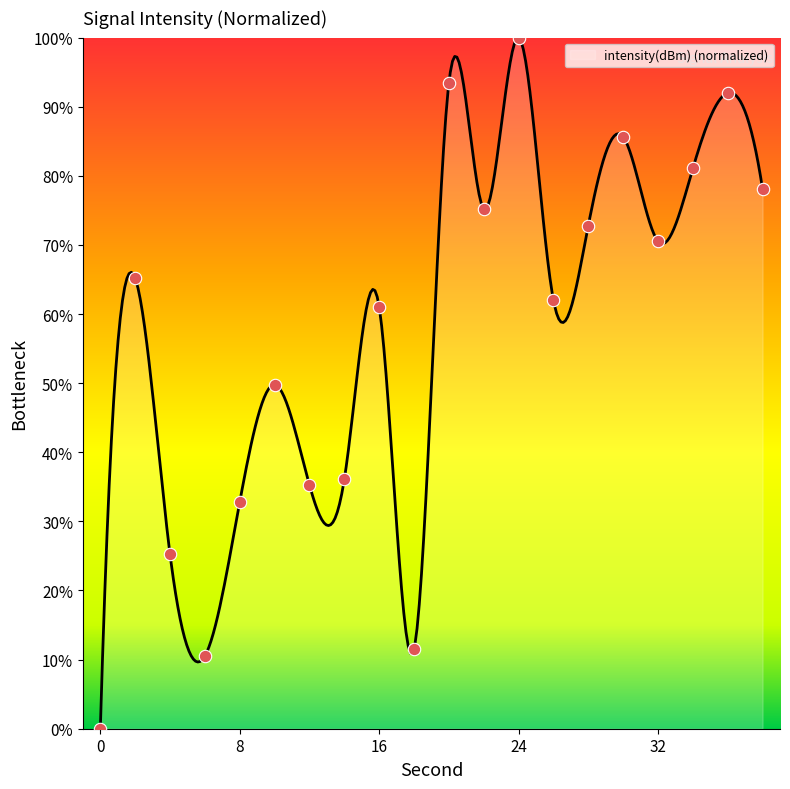

What is the ratio of the value at 10 to the value at 8?

1.5